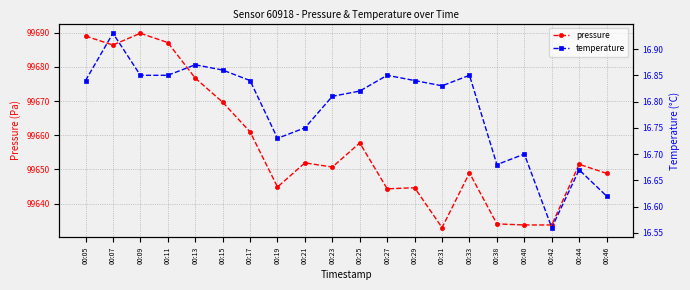

Is this an area chart (filled region under the line)?

No